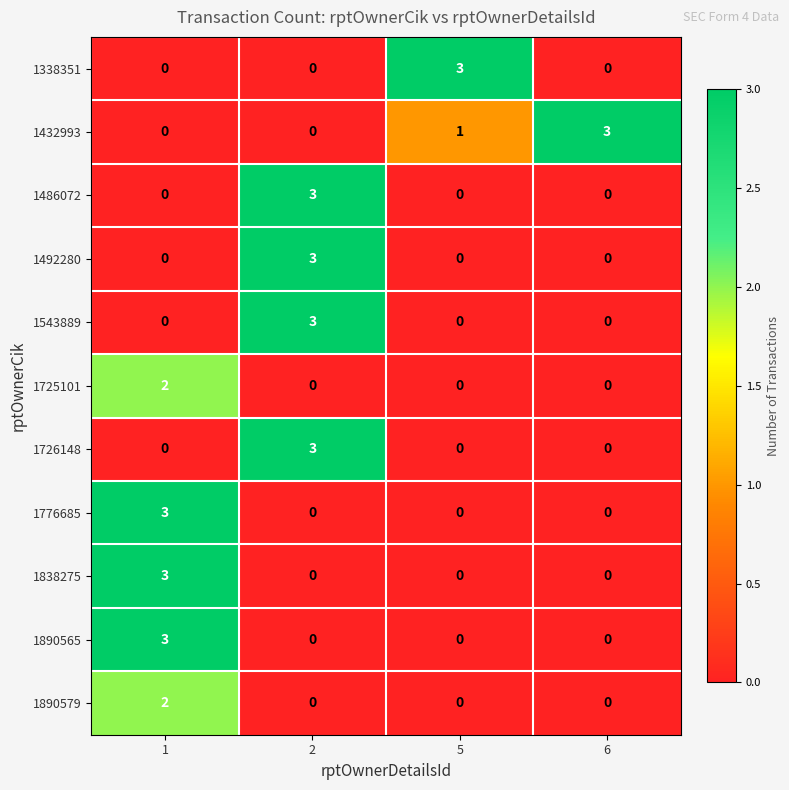

Which series has the largest total across all categories?

1432993